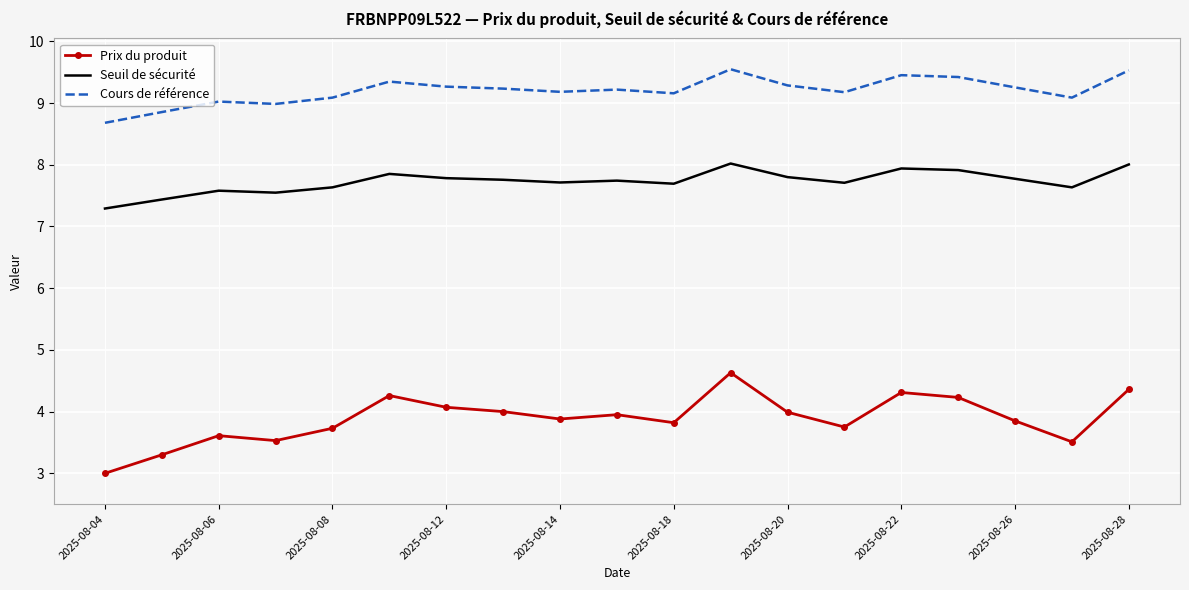

Which series has the largest range (max minus min)?

Prix du produit